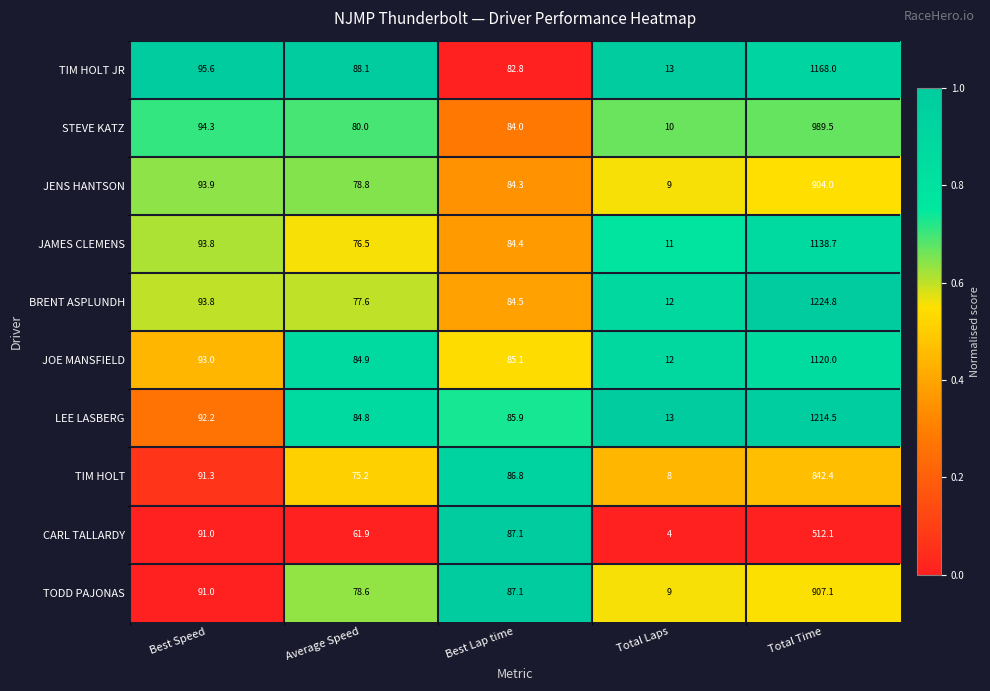

Where does the TIM HOLT series first go above 86?

Best Speed